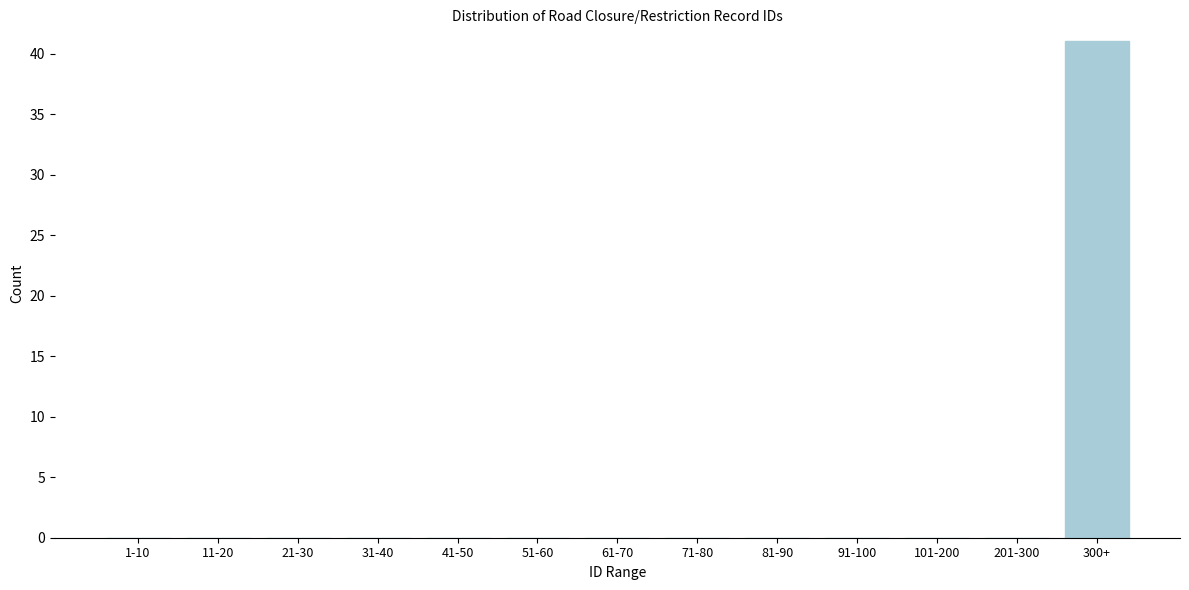

Reading left to right, extract all data points from this chart.

1-10=0	11-20=0	21-30=0	31-40=0	41-50=0	51-60=0	61-70=0	71-80=0	81-90=0	91-100=0	101-200=0	201-300=0	300+=41